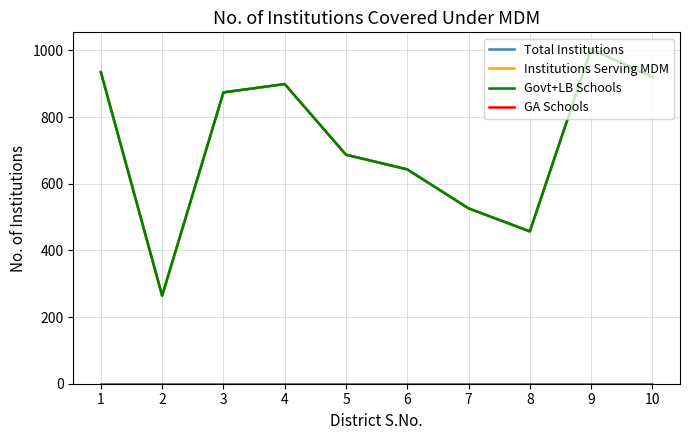

What is the difference between the Institutions Serving MDM values at 10 and 8?

463